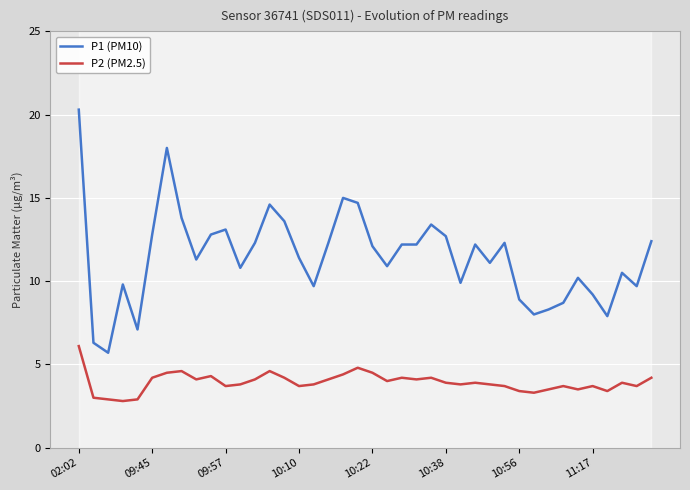

How many interior local valleys does the P1 (PM10) series have?

11